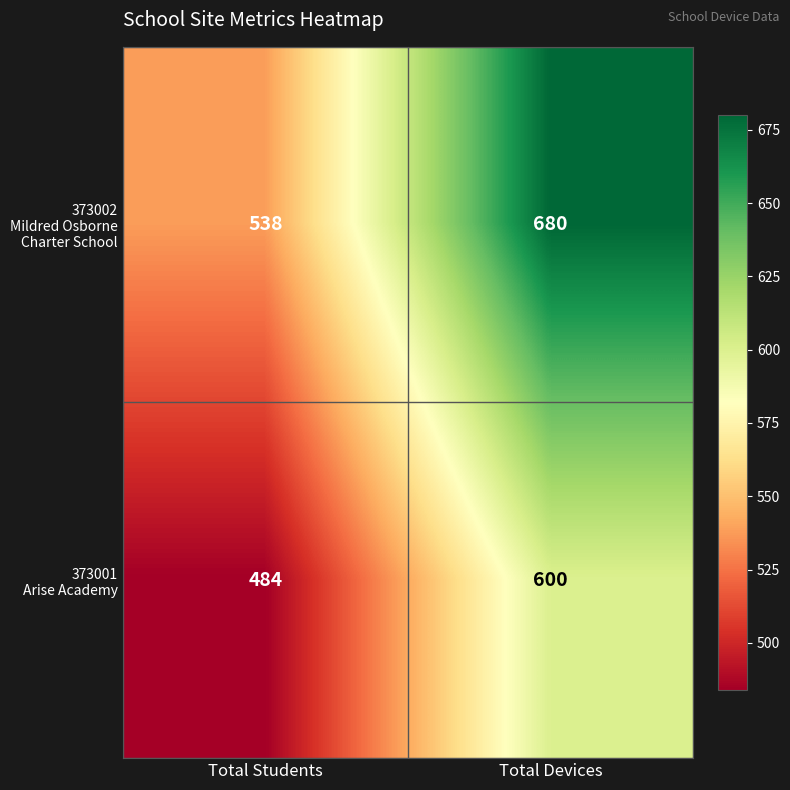

How many categories are shown in the chart?

2